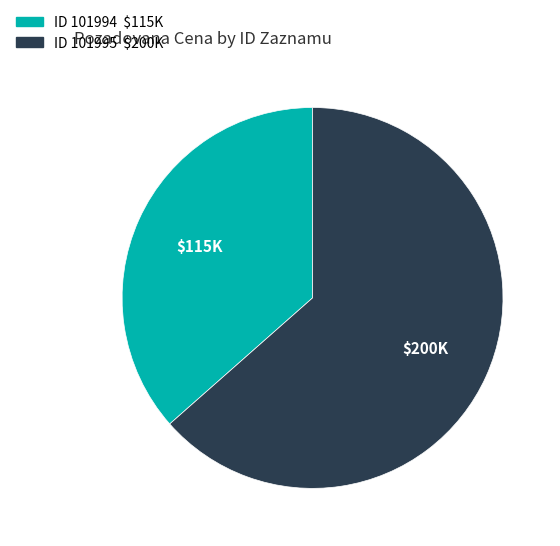

Is there a majority slice in this chart?

Yes